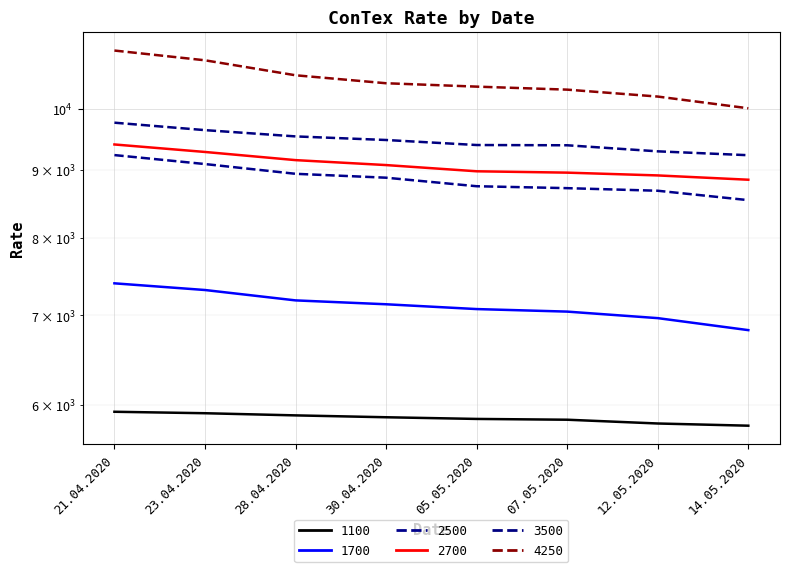

What is the average value of the 1700 series?

7119